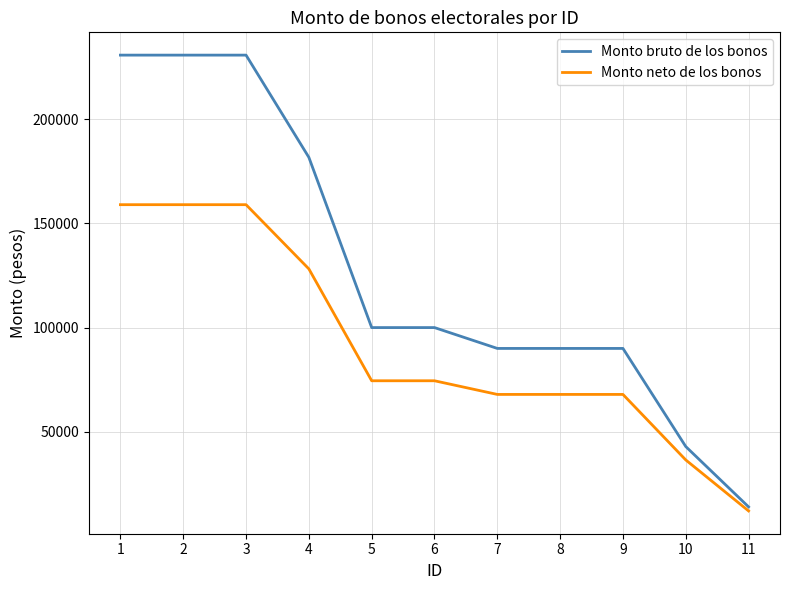

What is the sum of the Monto bruto de los bonos values at 5 and 11?

113996.0